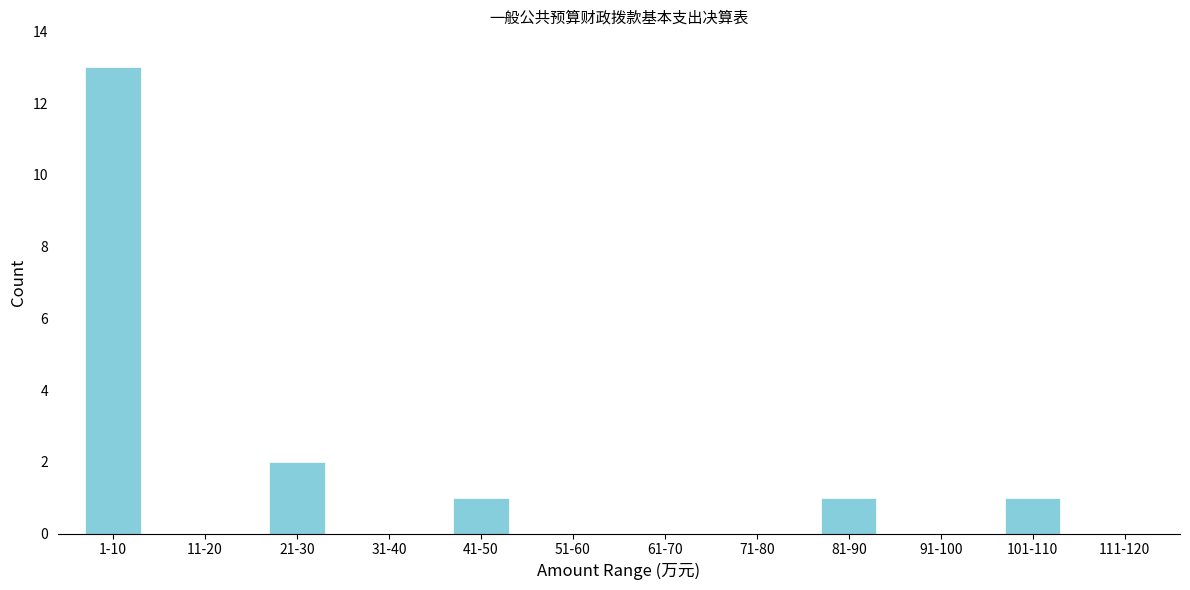

Reading right to left, what are all the values shown in this chart?

111-120=0	101-110=1	91-100=0	81-90=1	71-80=0	61-70=0	51-60=0	41-50=1	31-40=0	21-30=2	11-20=0	1-10=13